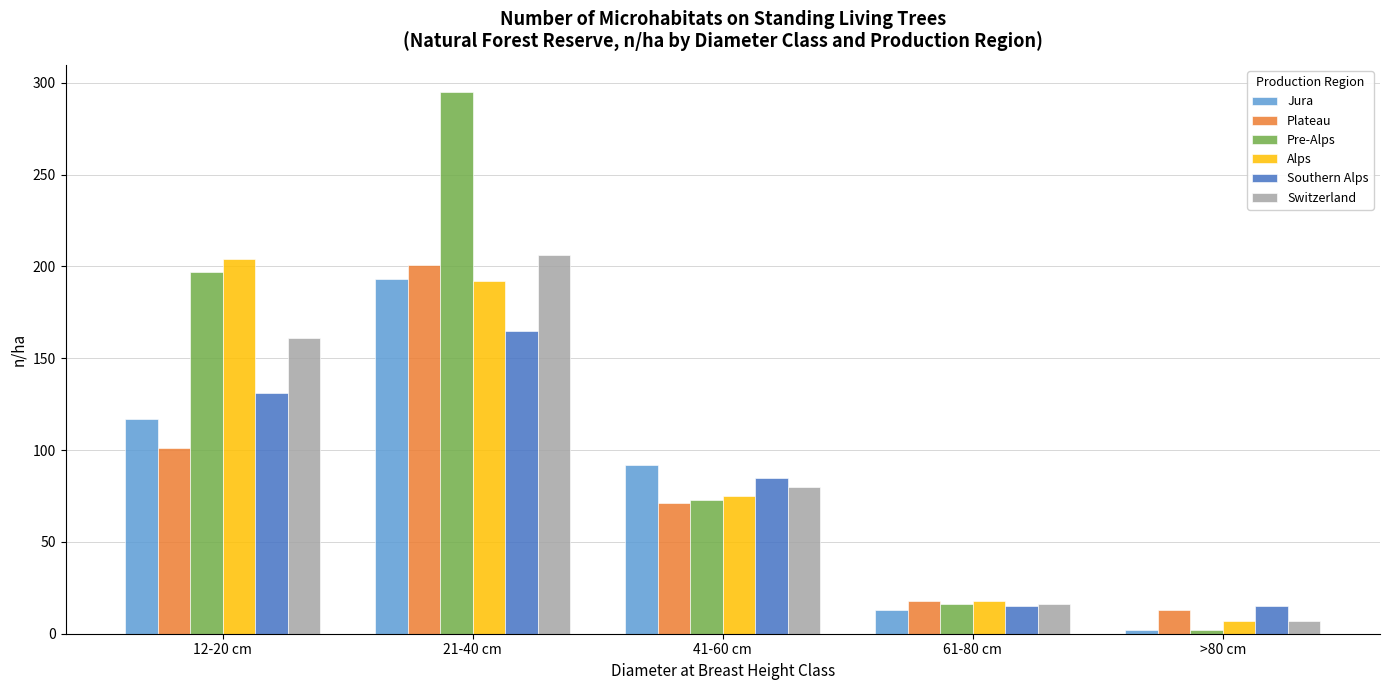

Which series has the largest range (max minus min)?

Pre-Alps